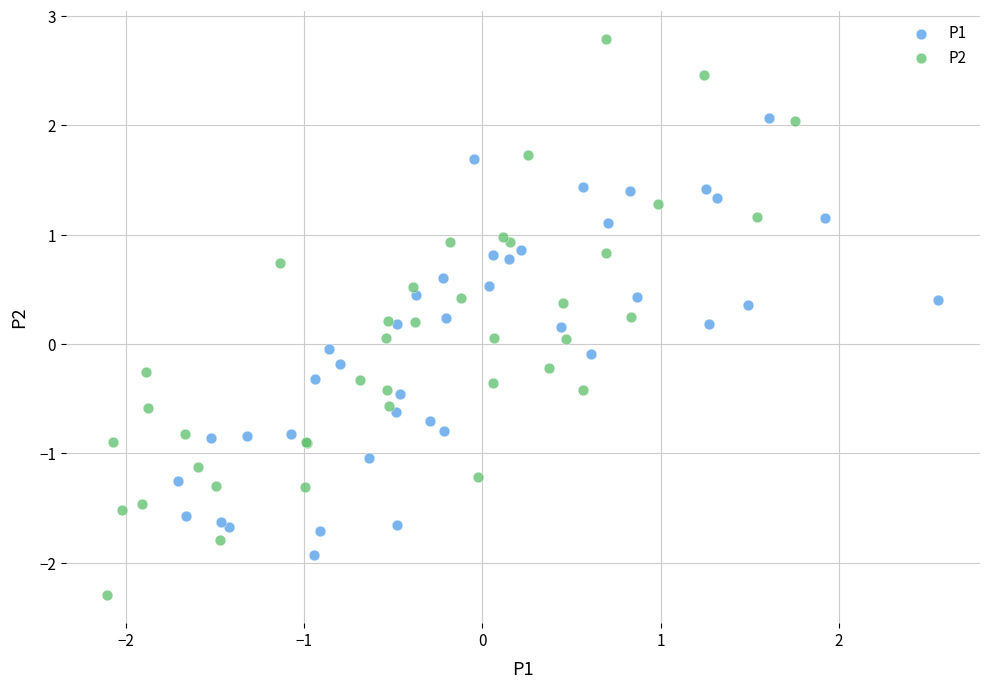

Which series has the widest spread of Y values?

P2